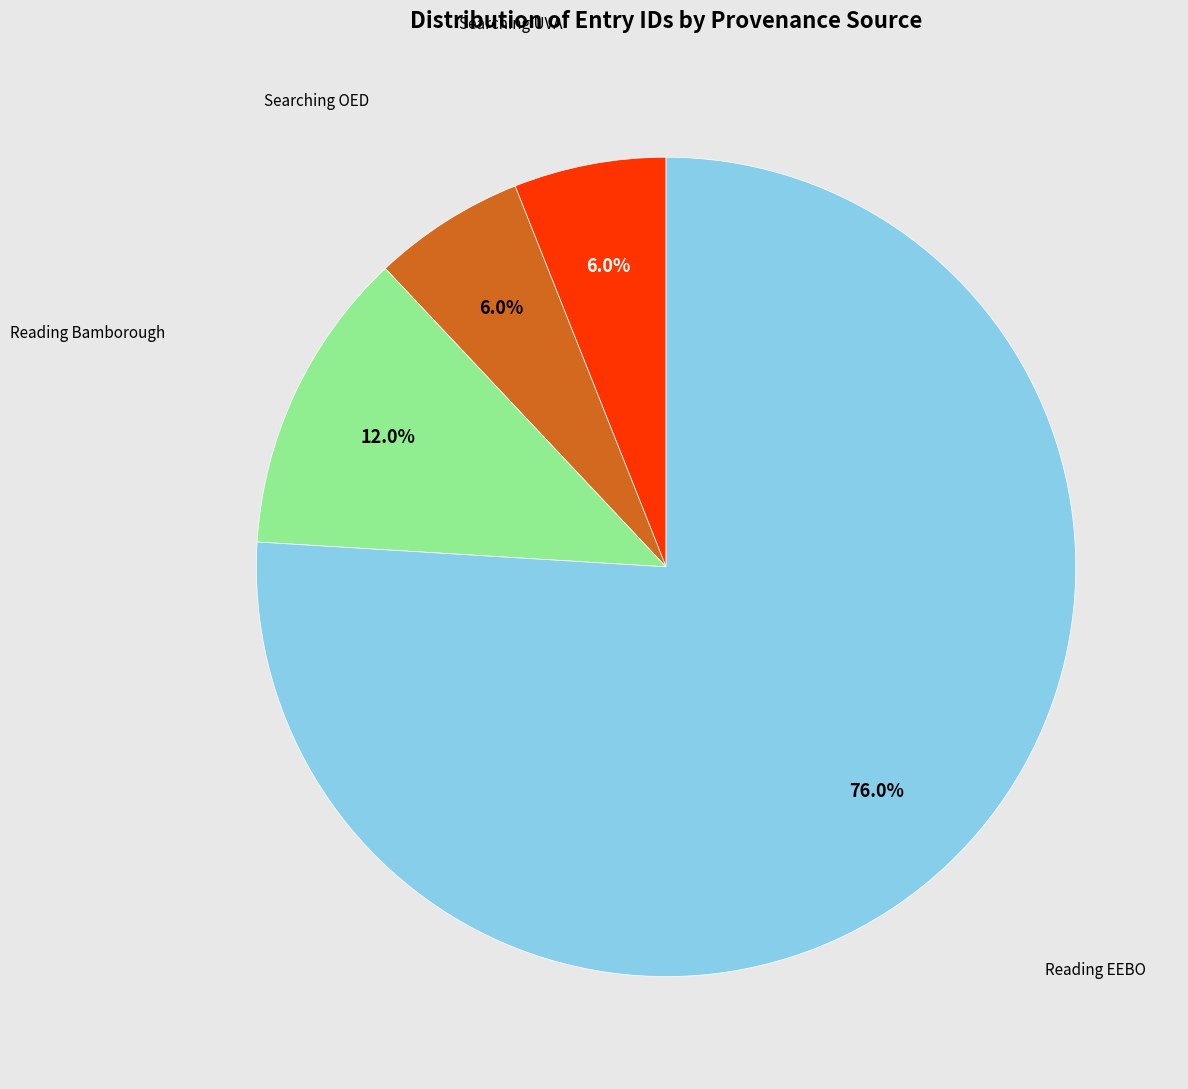

Is there a majority slice in this chart?

Yes